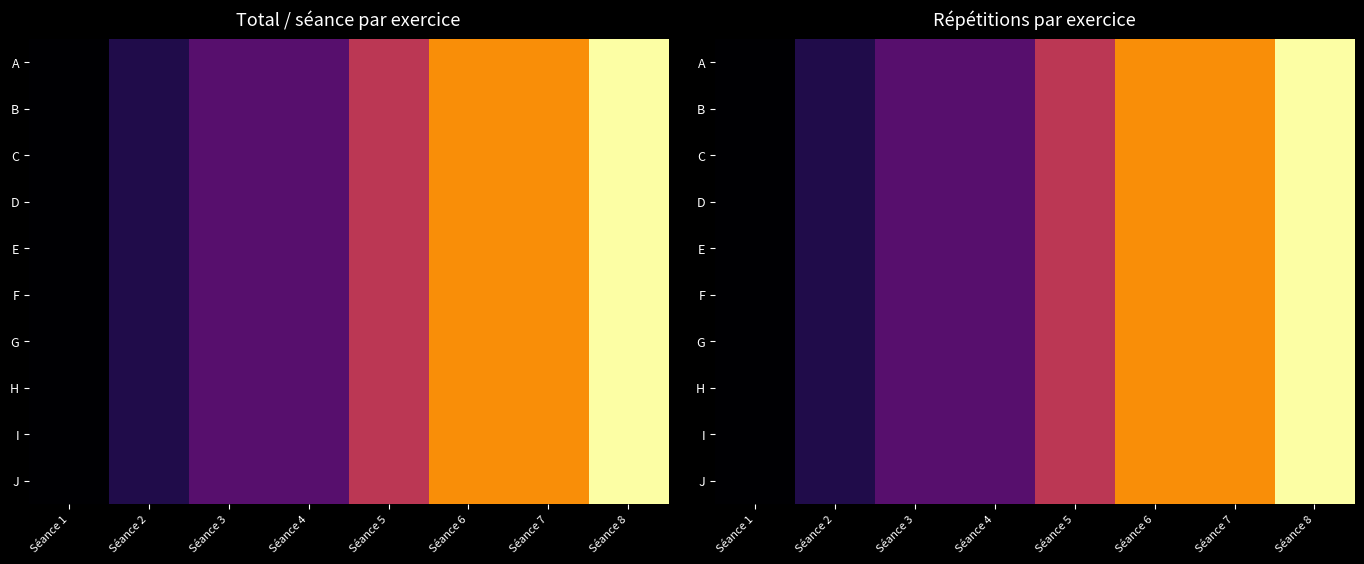

Rank the categories by A value from lowest to highest.

Séance 1, Séance 2, Séance 3, Séance 4, Séance 5, Séance 6, Séance 7, Séance 8